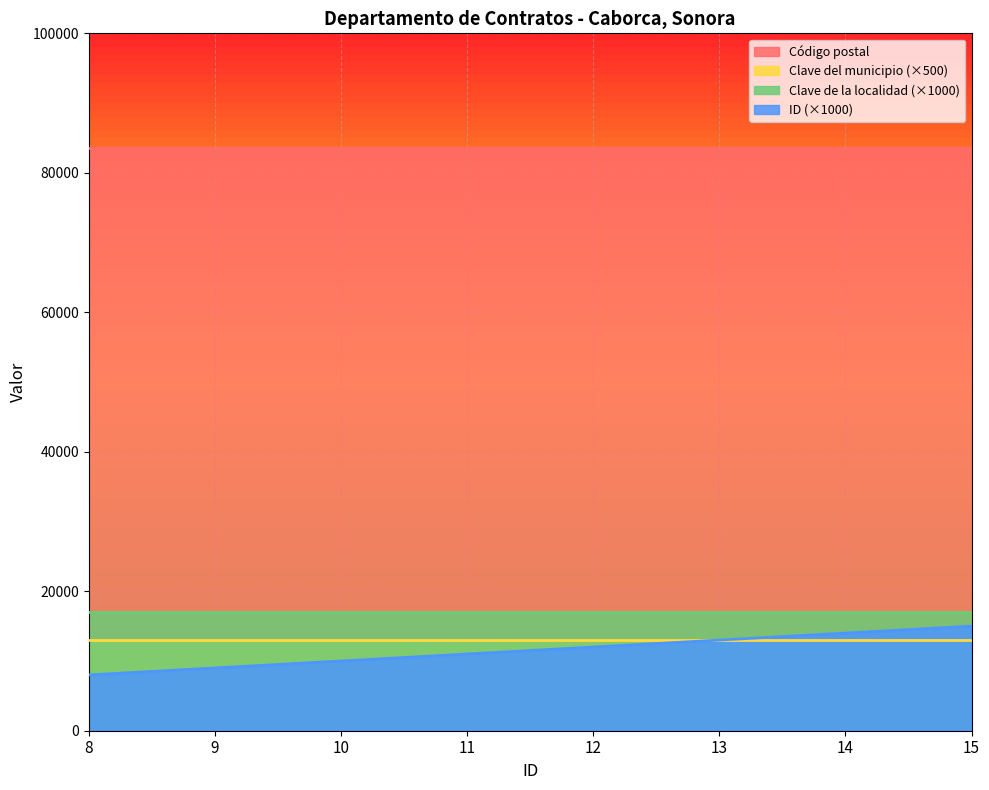

Rank the categories by Clave del municipio value from highest to lowest.

8, 9, 10, 11, 12, 13, 14, 15